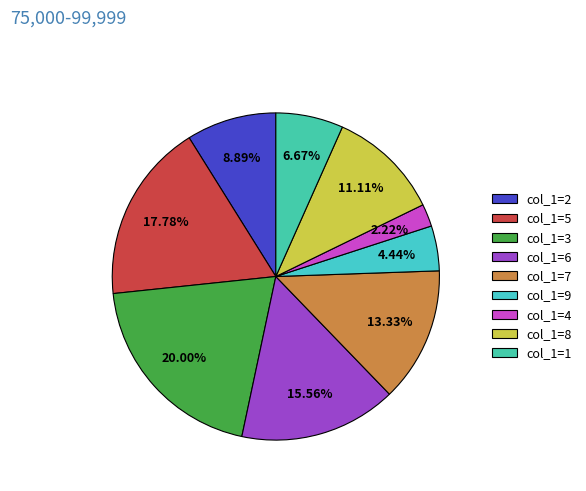

How many slices are in this pie chart?

9